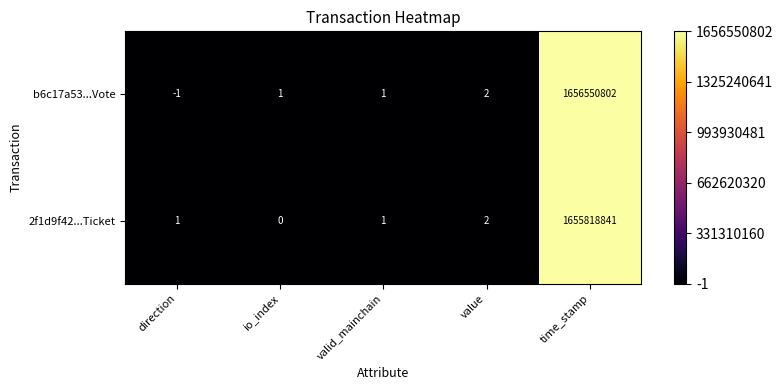

Count the number of categories in the chart.

5